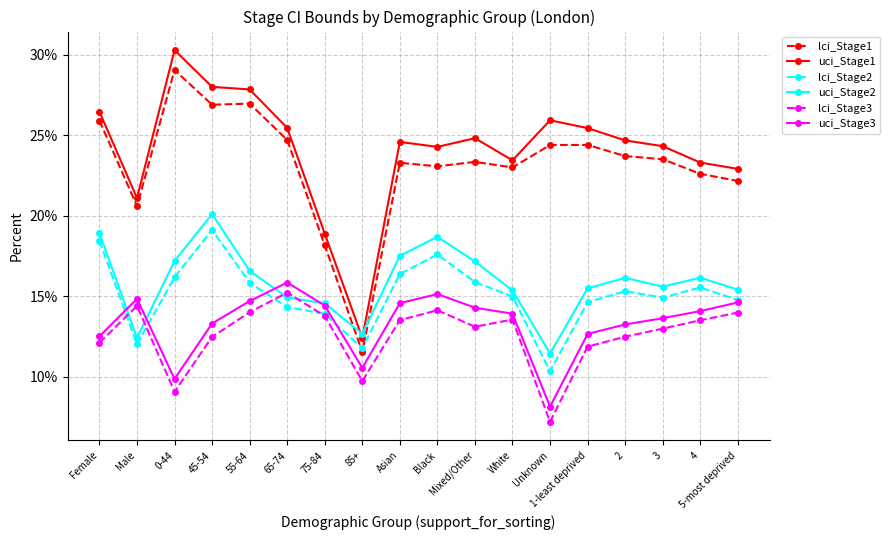

What position from the left is Asian?

9